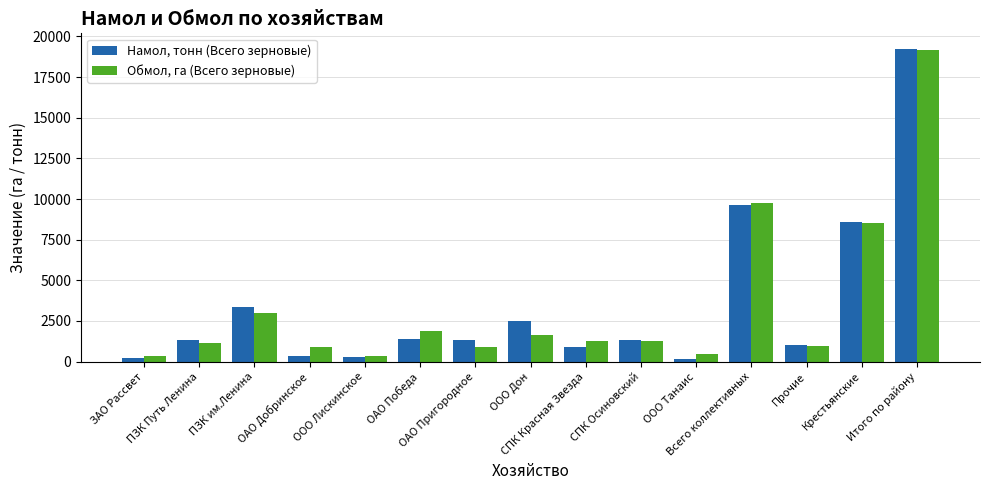

What is the label of the 11th bar from the left?

ООО Танаис